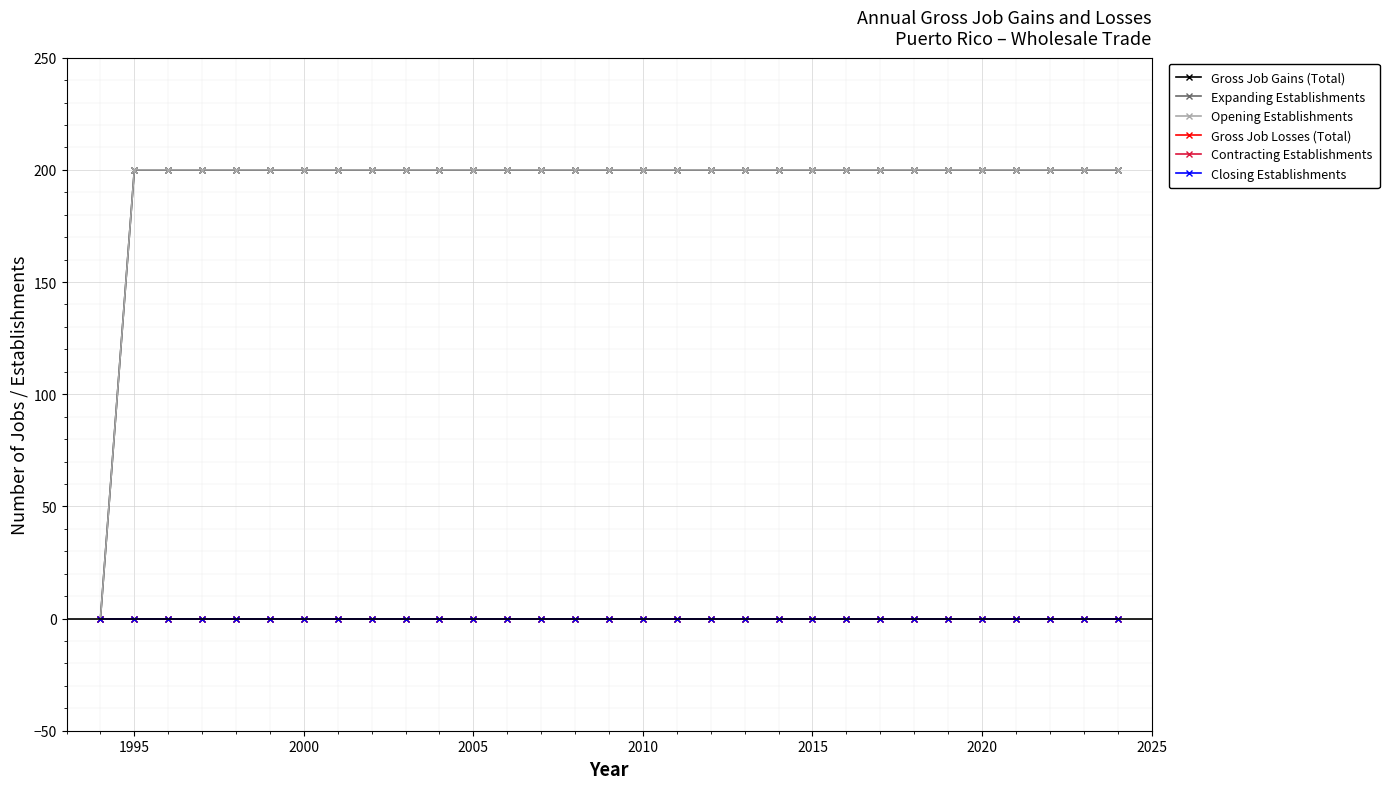

List the series in order of their peak value, lowest first.

Expanding Establishments, Gross Job Losses (Total), Contracting Establishments, Closing Establishments, Gross Job Gains (Total), Opening Establishments